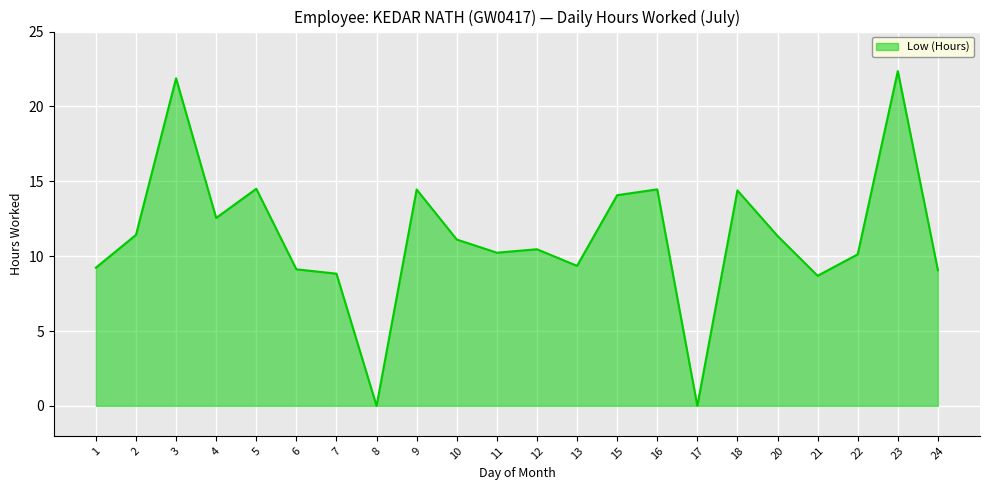

How many interior local valleys (lower than both neighbors) does the data have?

6